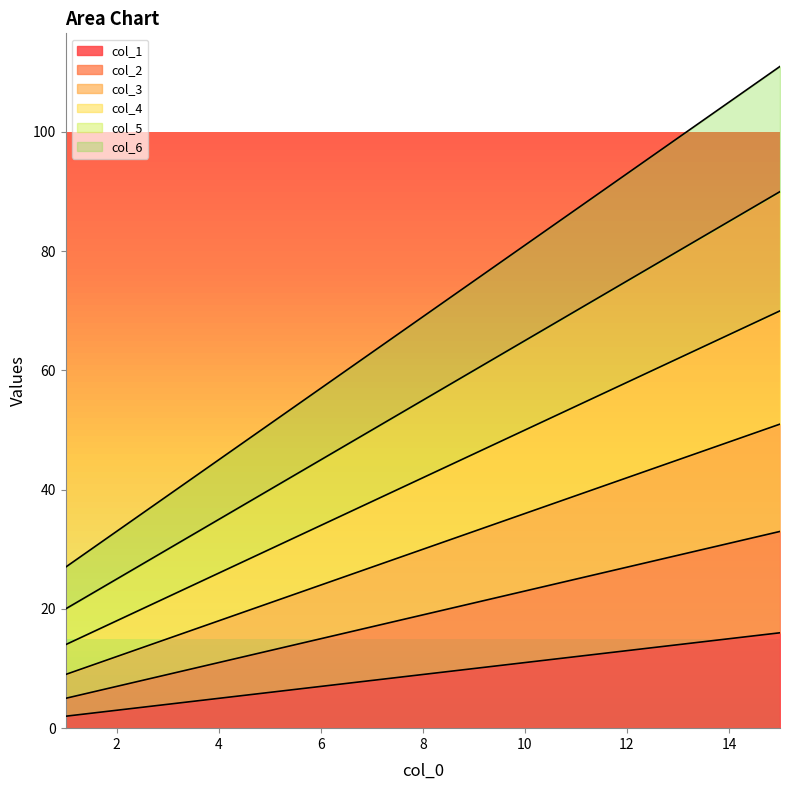

What is the minimum value for col_3?

9